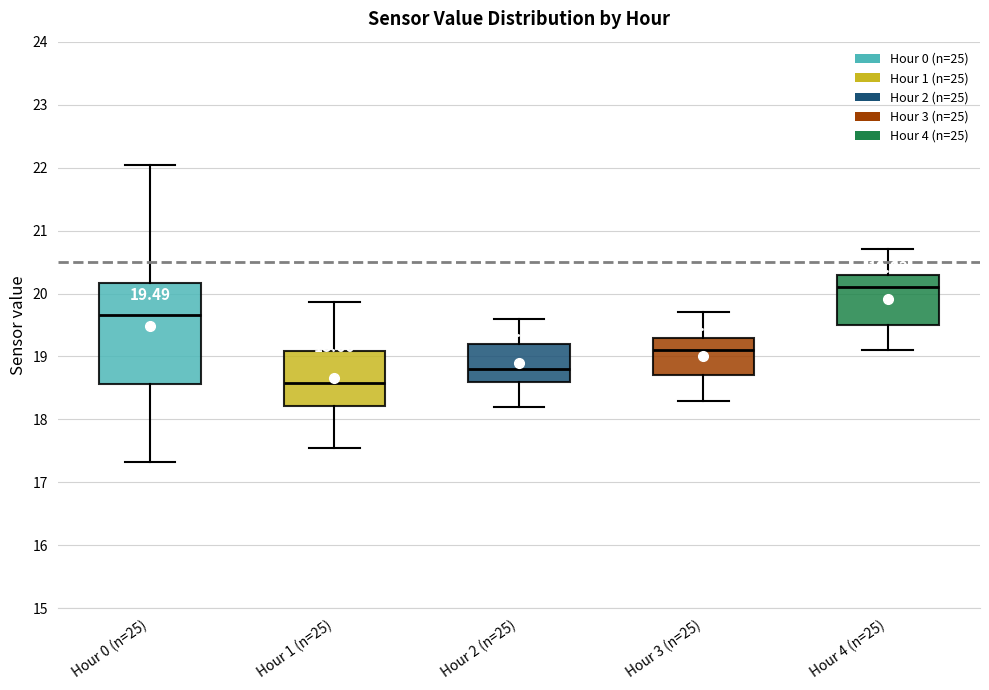

Which box's median line is the lowest?

Hour 1 (n=25)